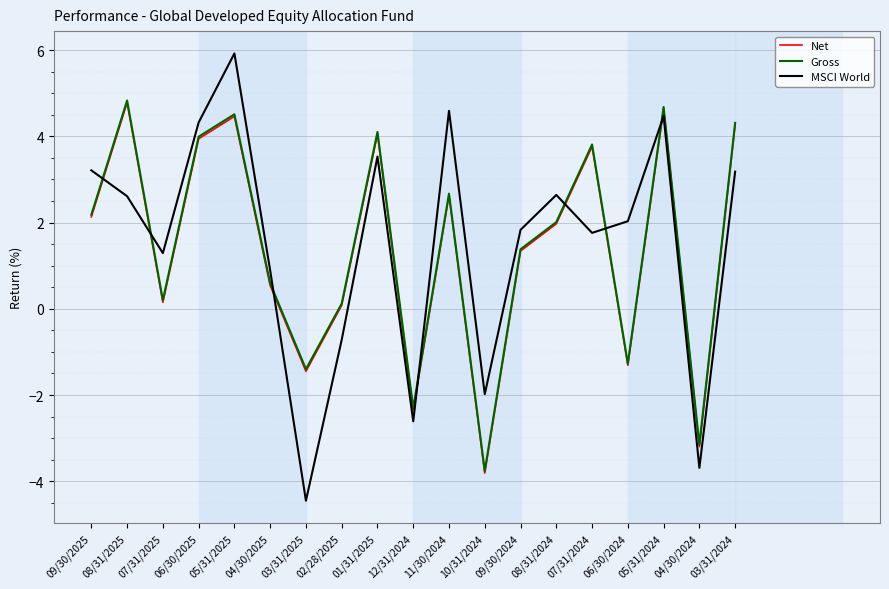

True or false: MSCI World and Gross cross at least once.

True